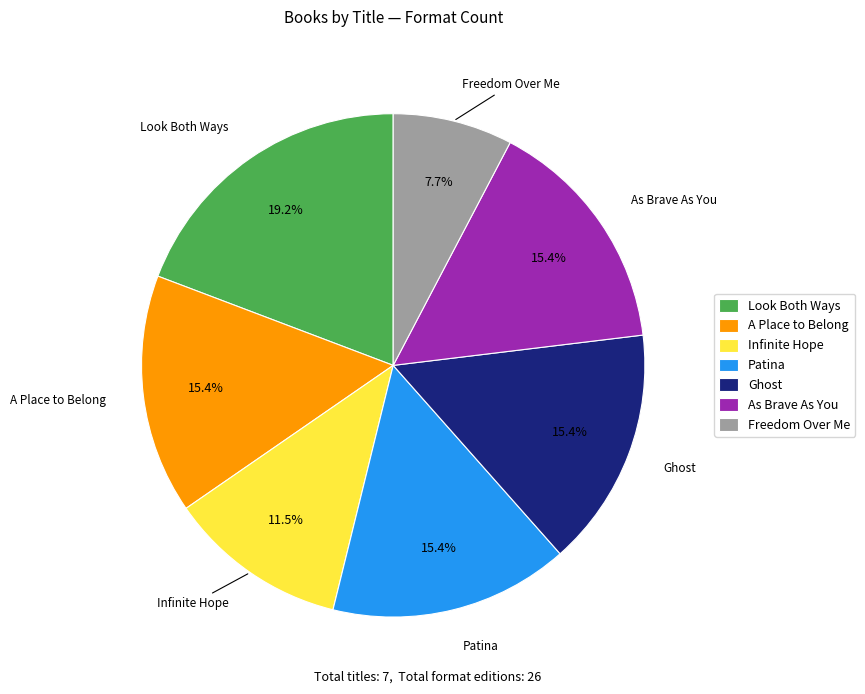

To the nearest percent, what is the combined percentage of Look Both Ways and Patina?

35%